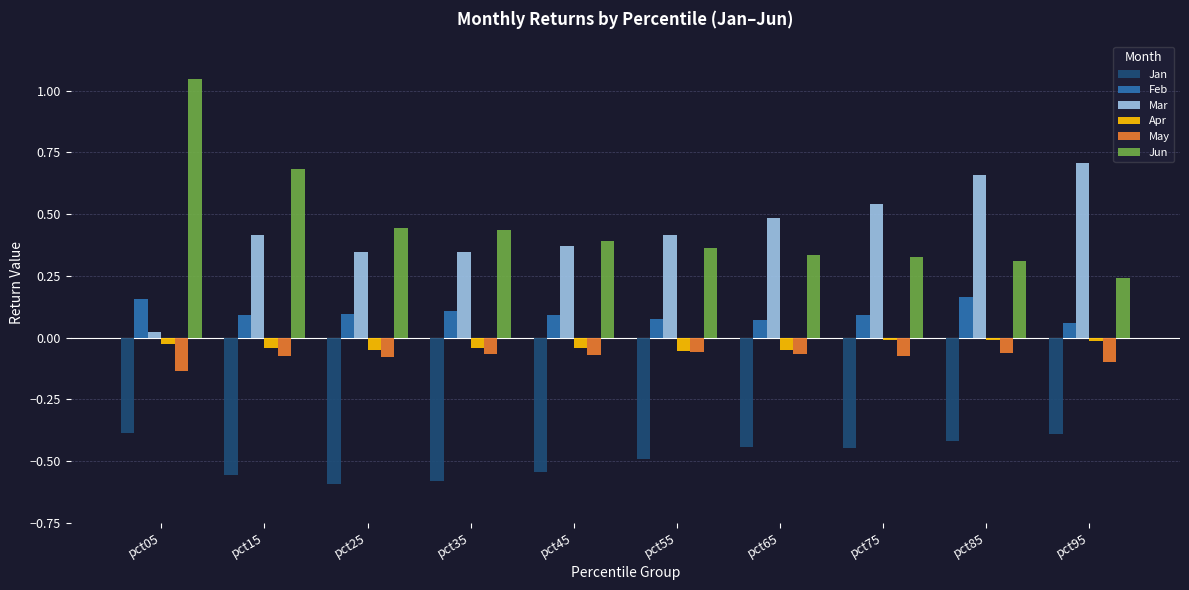

Is it true that Jan equals -0.1 at pct95?

False